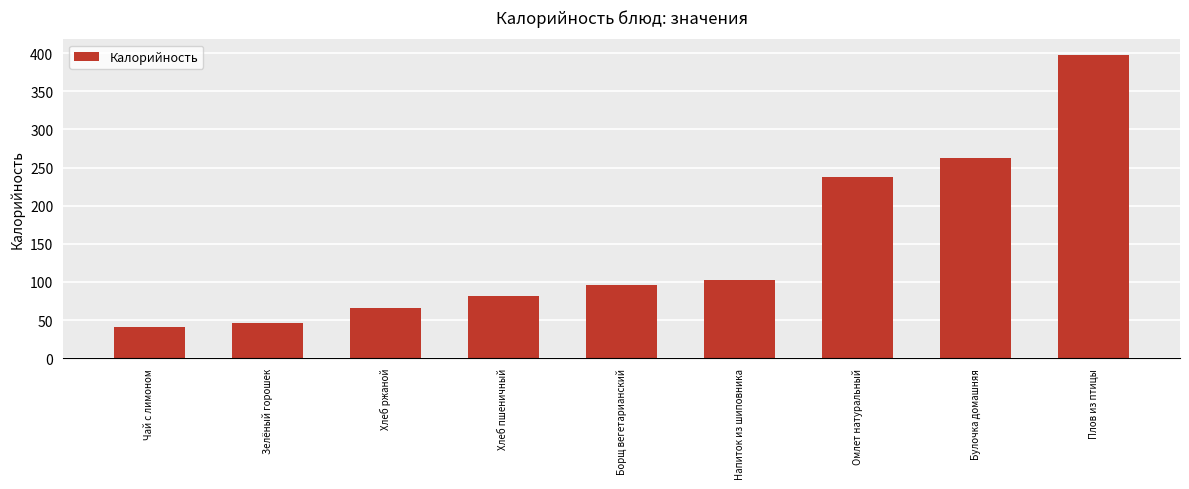

Which label corresponds to the smallest value in the chart?

Чай с лимоном